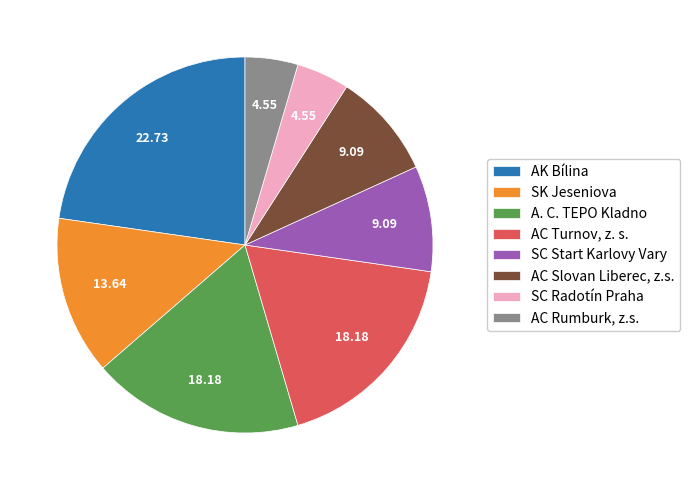

Do A. C. TEPO Kladno and AC Rumburk, z.s. together represent more than half of the pie?

No